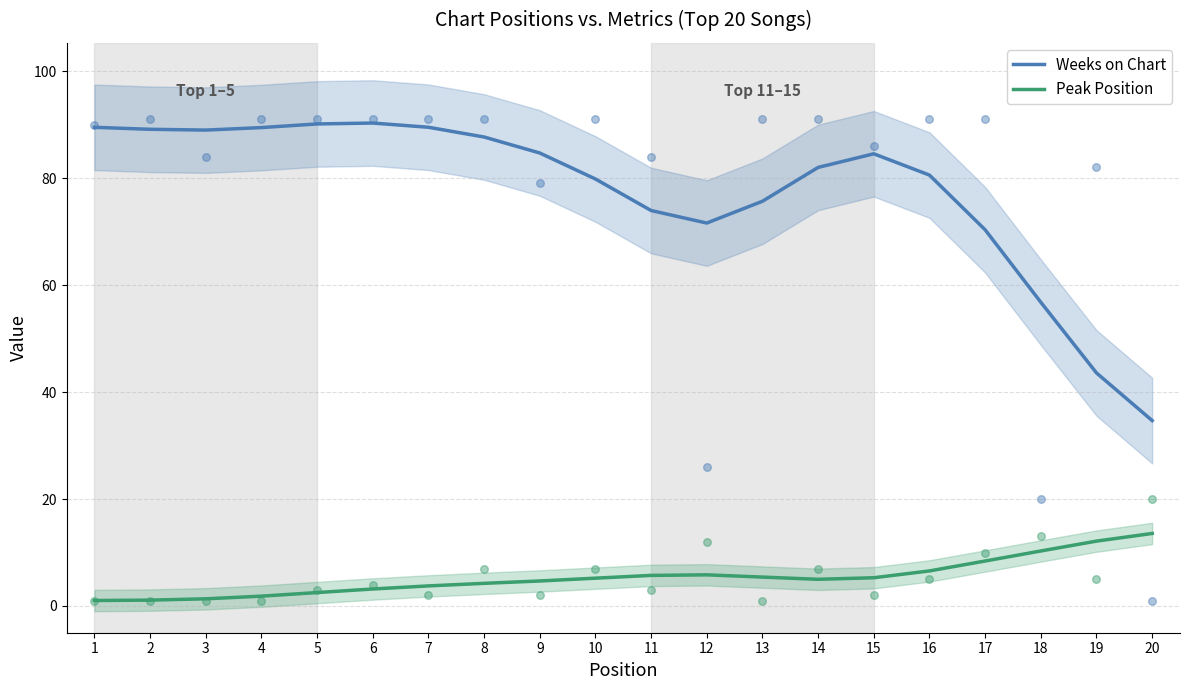

Which series contains the lowest Y value?

Peak Position